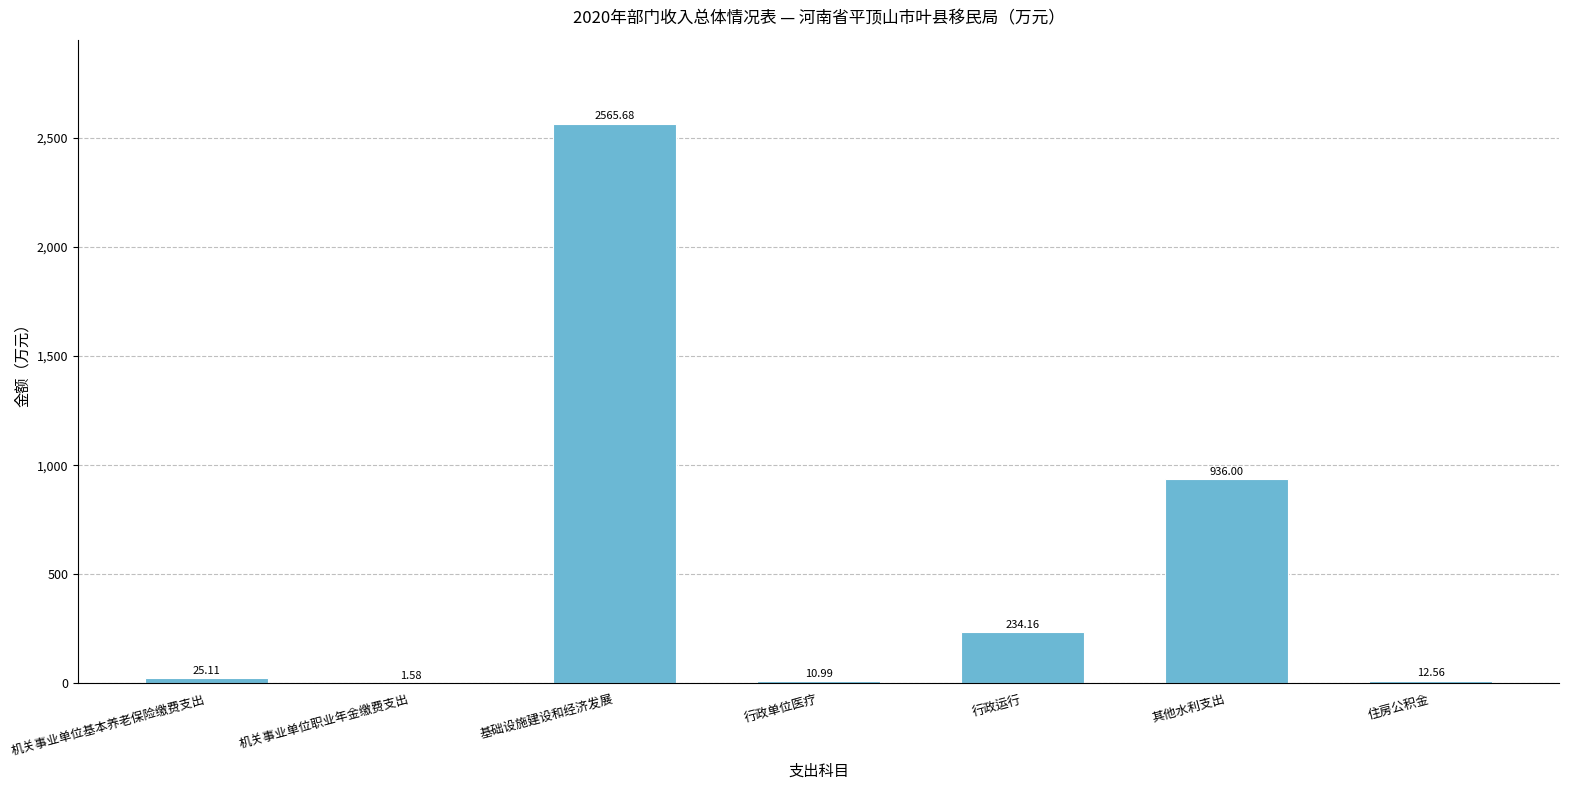

At which label does the data first exceed 25?

机关事业单位基本养老保险缴费支出